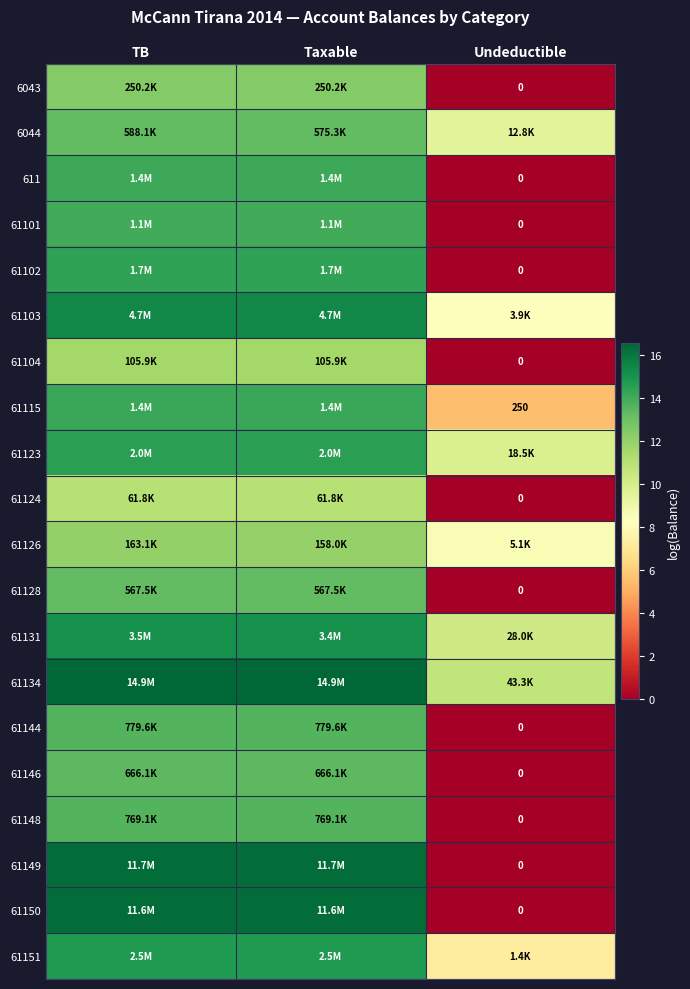

The 61134 series shows 16.5 at Taxable. True or false?

True